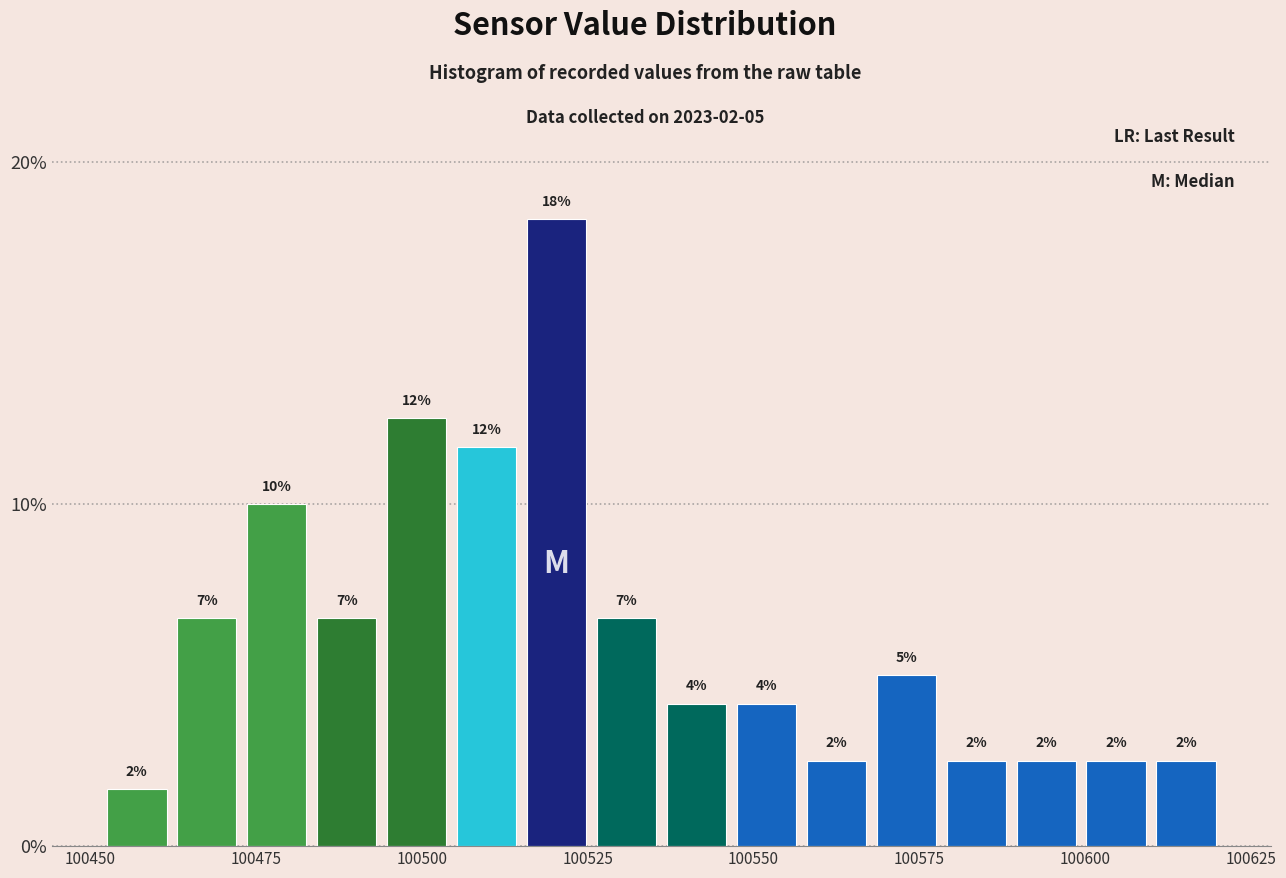

Around what value on the x-axis is the tallest bar? Give the approximate position of its centre, as read against the axis.

100520